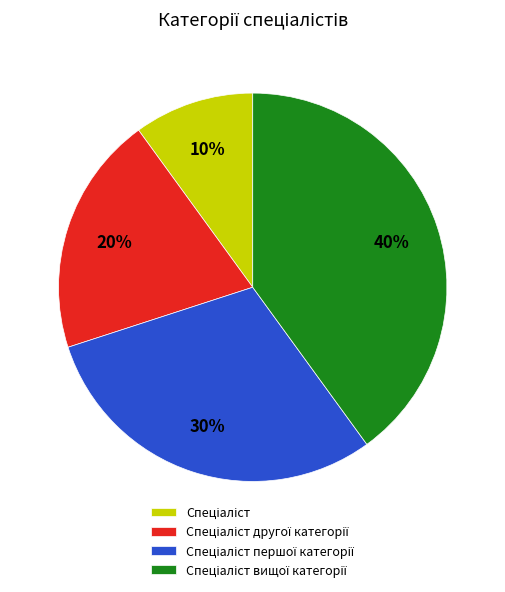

To the nearest percent, what is the difference between the largest and smallest slice percentages?

30%